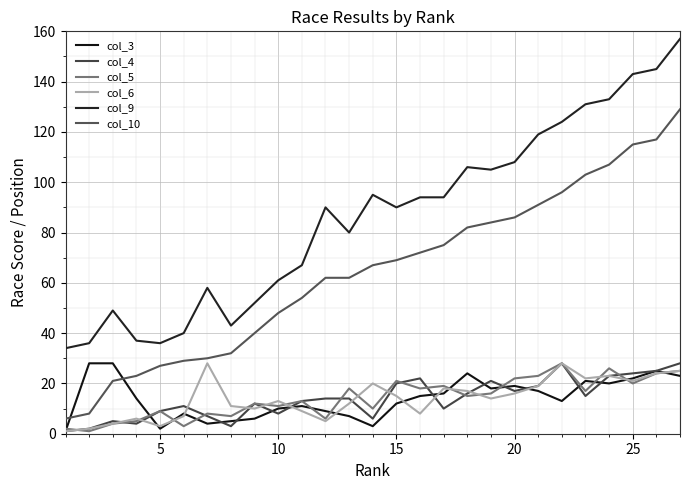

Does the chart have visible grid lines?

Yes